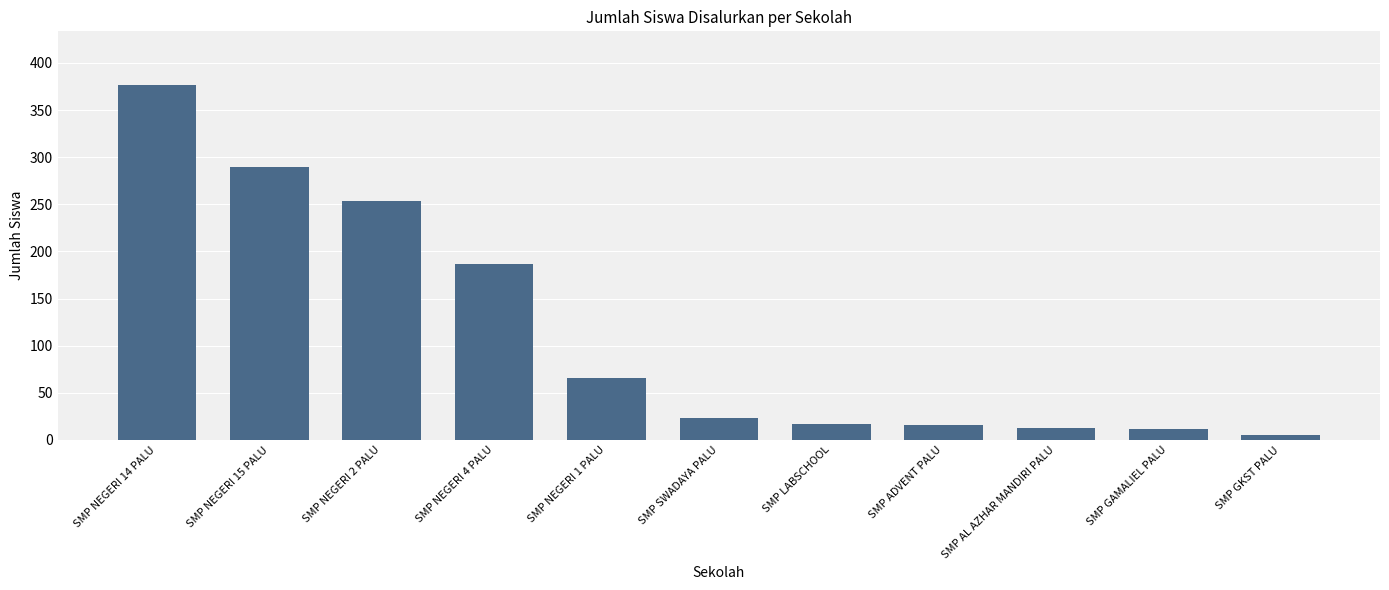

At which category does the chart reach its minimum across all series?

SMP GKST PALU